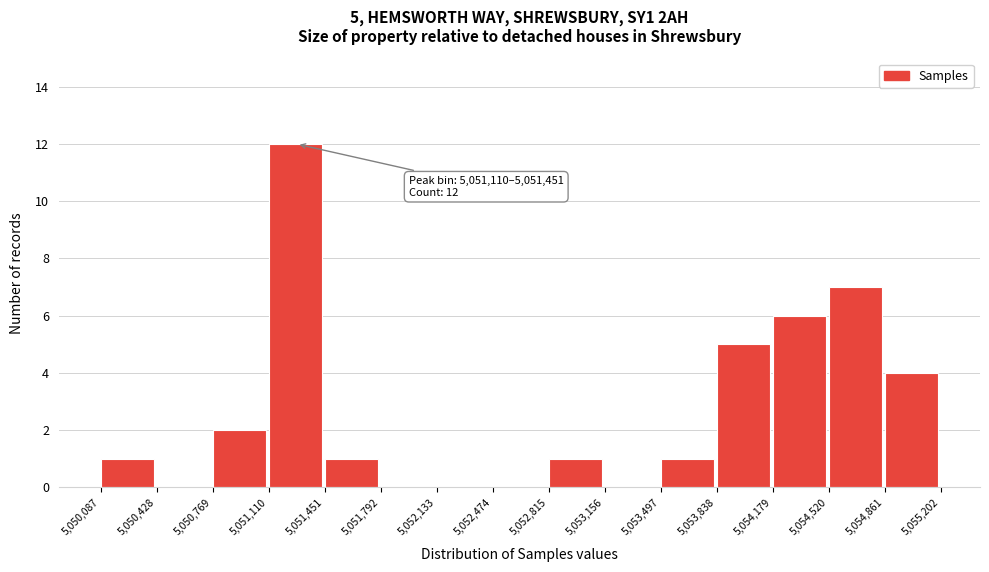

Which range on the x-axis has the tallest bar?

5,051,110 to 5,051,451